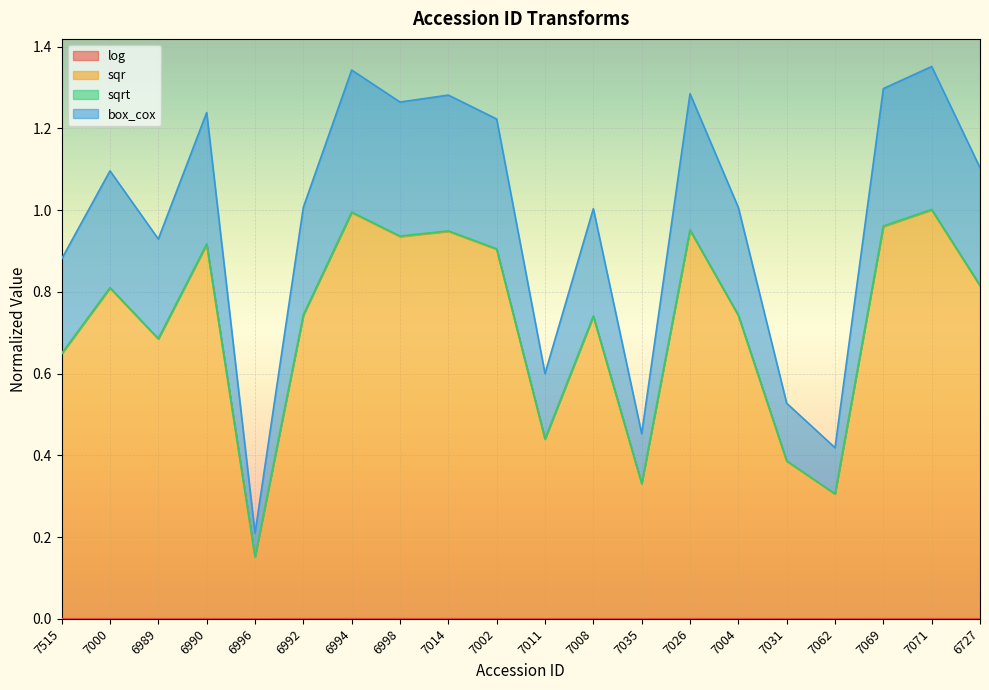

Where is the first local maximum for log?

7000